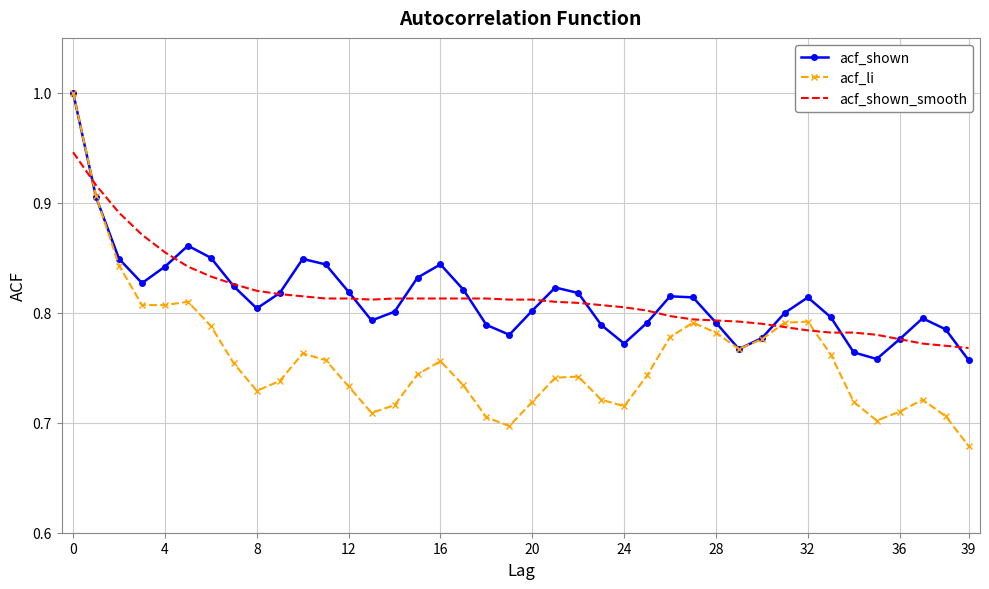

What is the highest value of the acf_shown series?

1.0